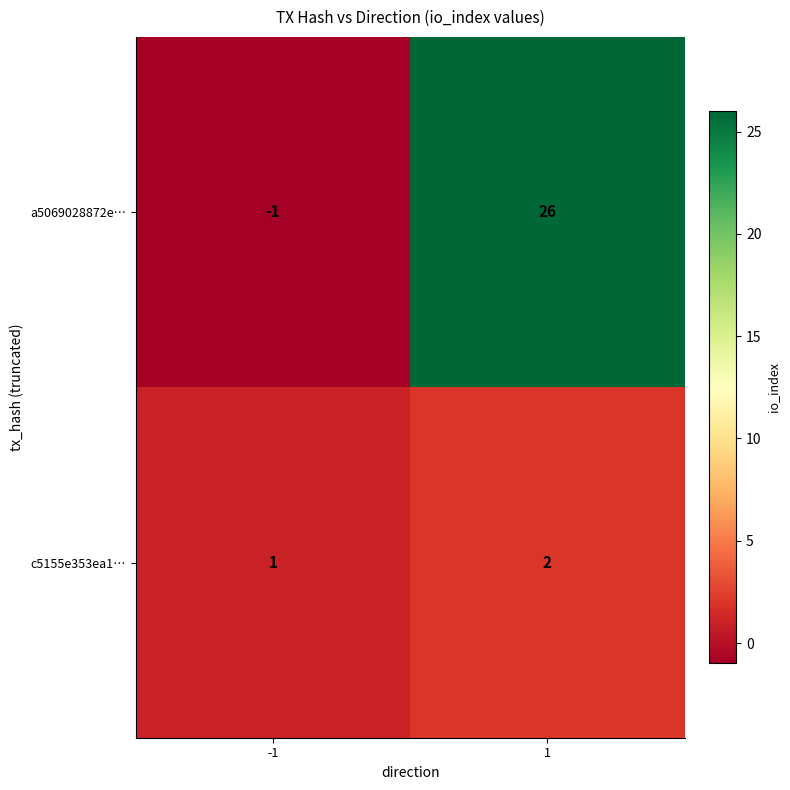

How many distinct data groups are displayed?

2